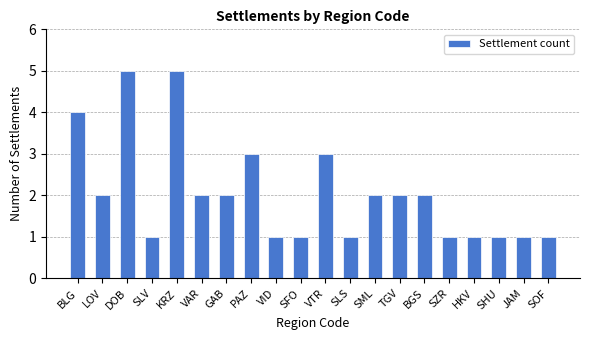

How many distinct data groups are displayed?

1